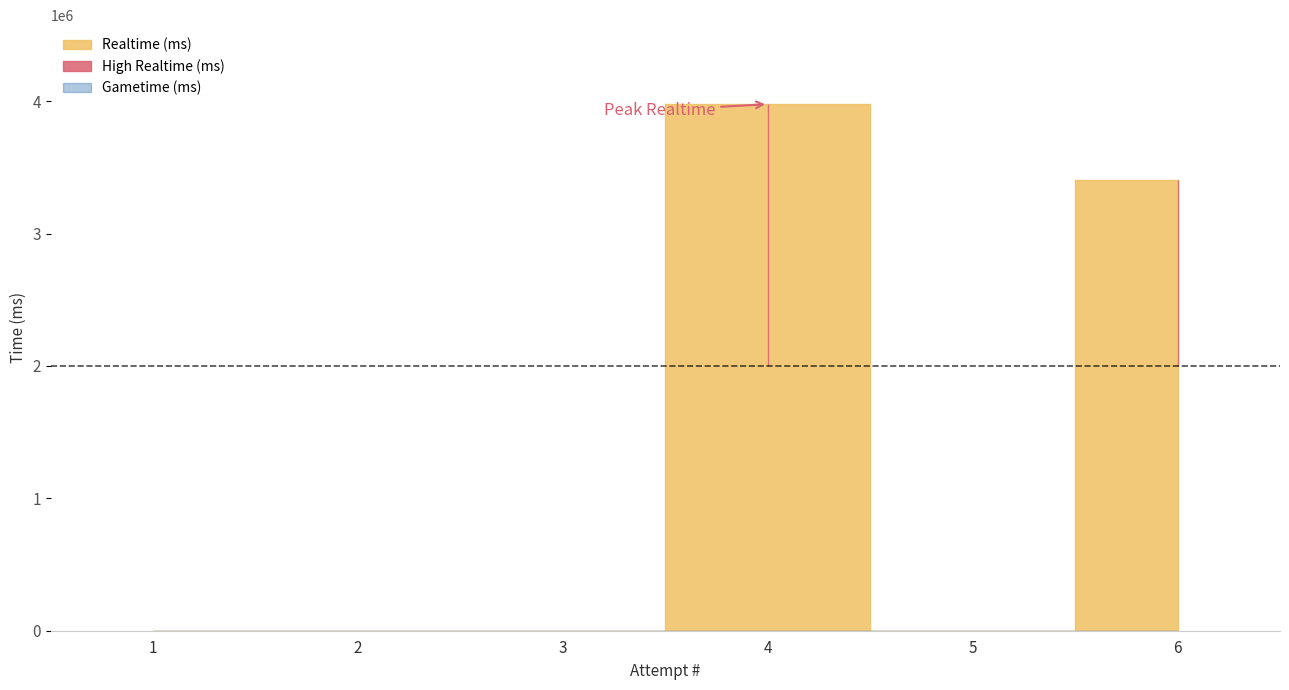

Which category has the lowest value across all series?

1